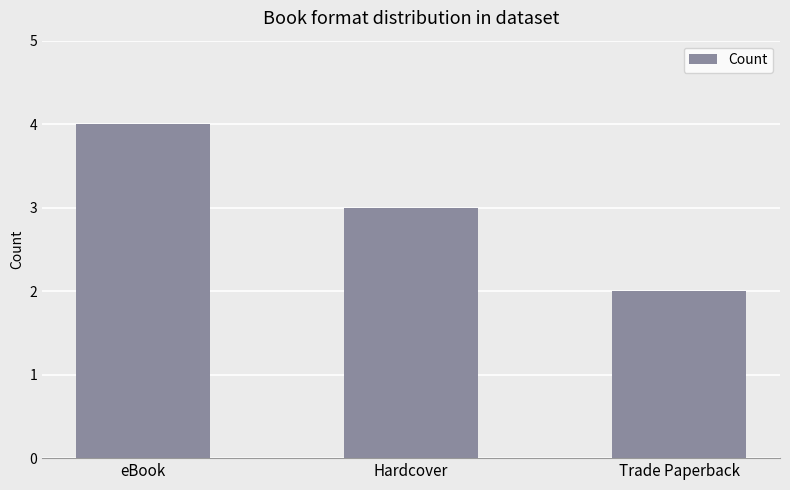

Which has a higher value, eBook or Hardcover?

eBook